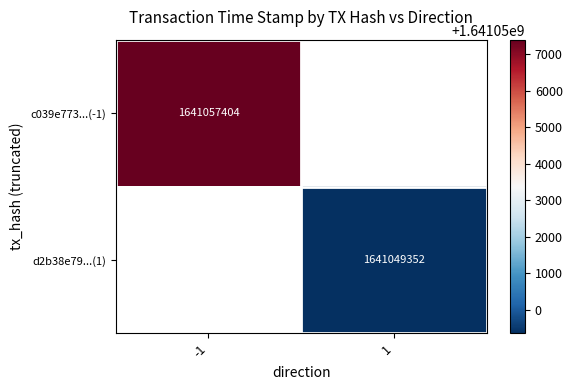

How many data points does each series have?

2